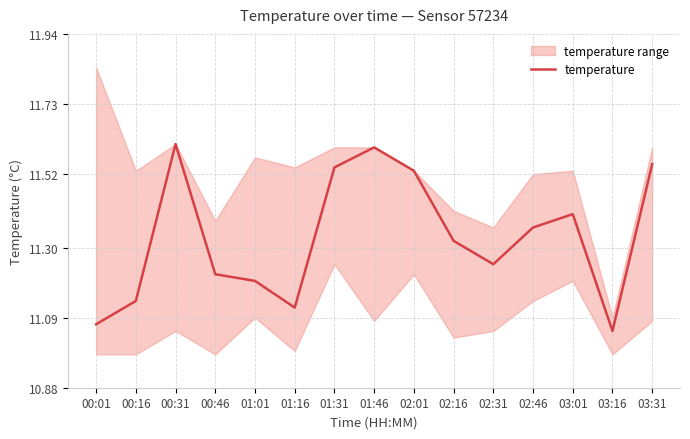

What is the maximum value shown in the chart?

11.6